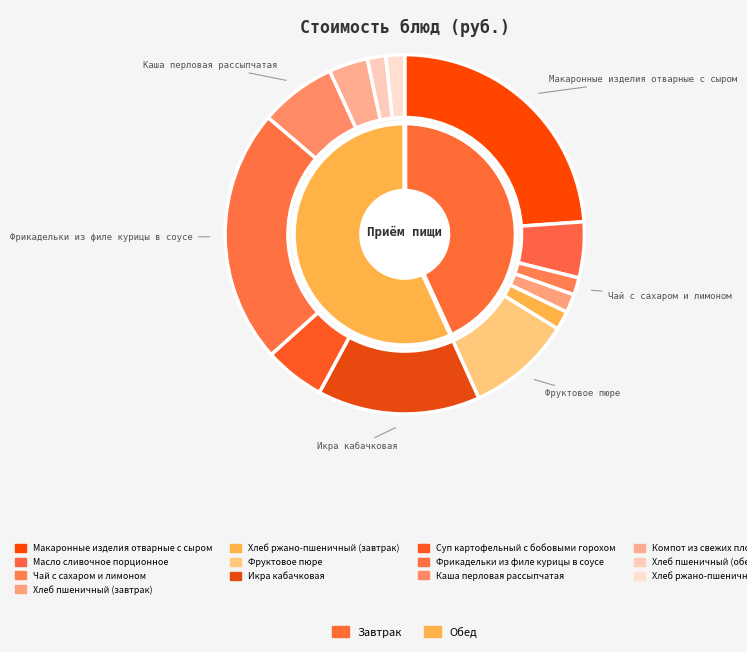

What percentage is the Суп картофельный с бобовыми горохом slice, to the nearest percent?

5%